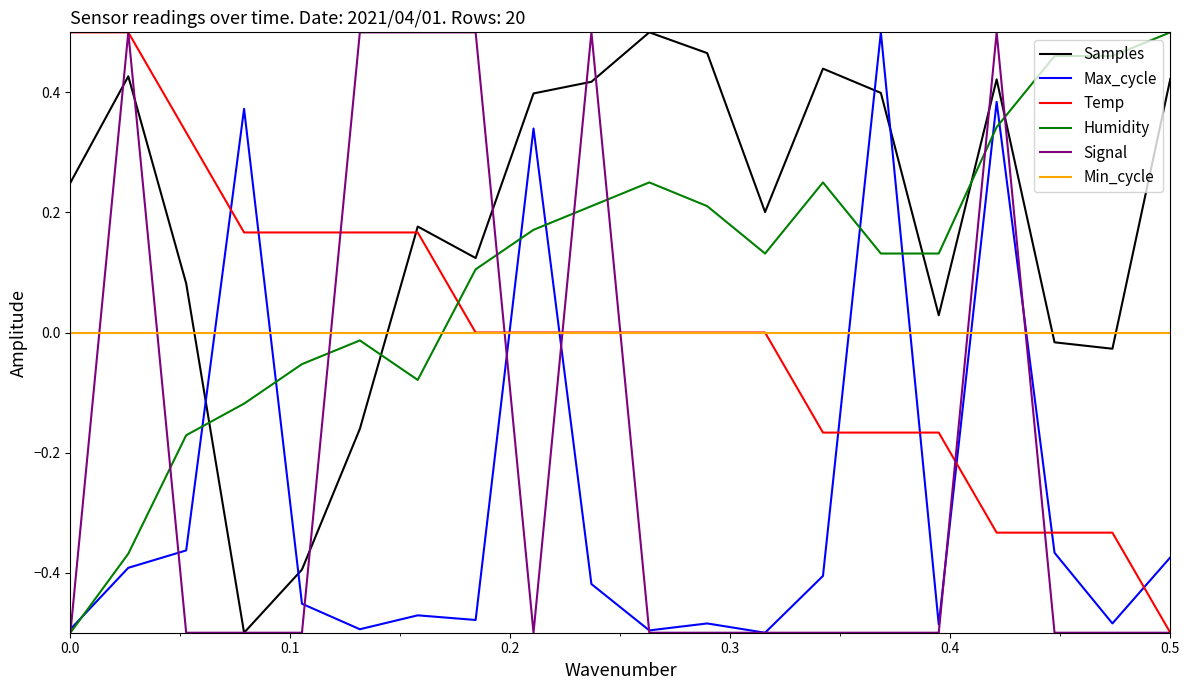

How many times do Max_cycle and Temp cross each other?

9